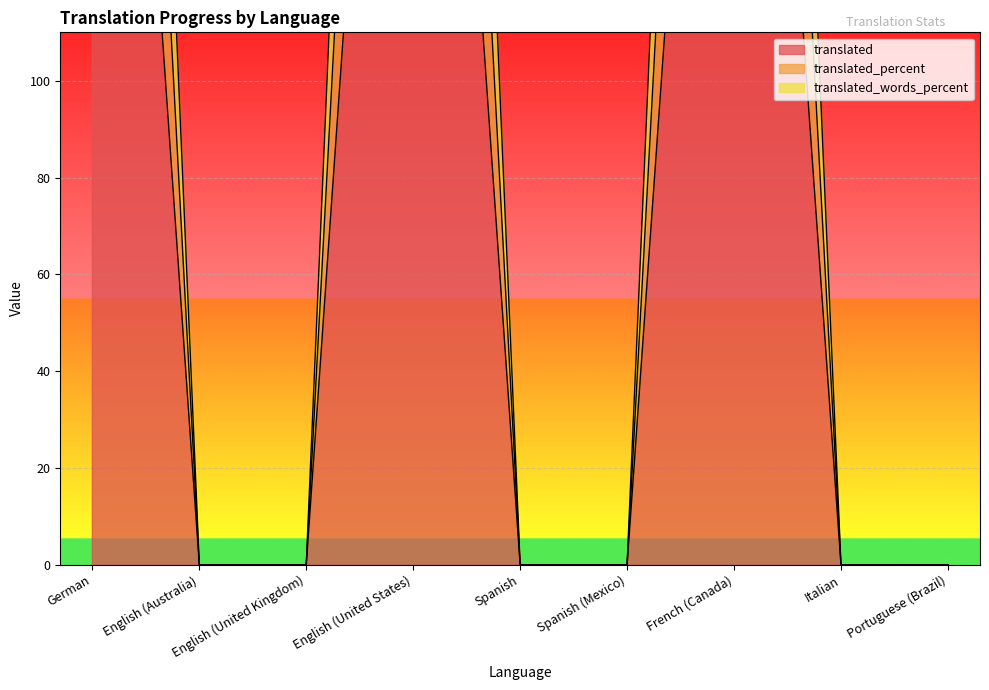

At which category does translated reach its first local peak?

English (United States)